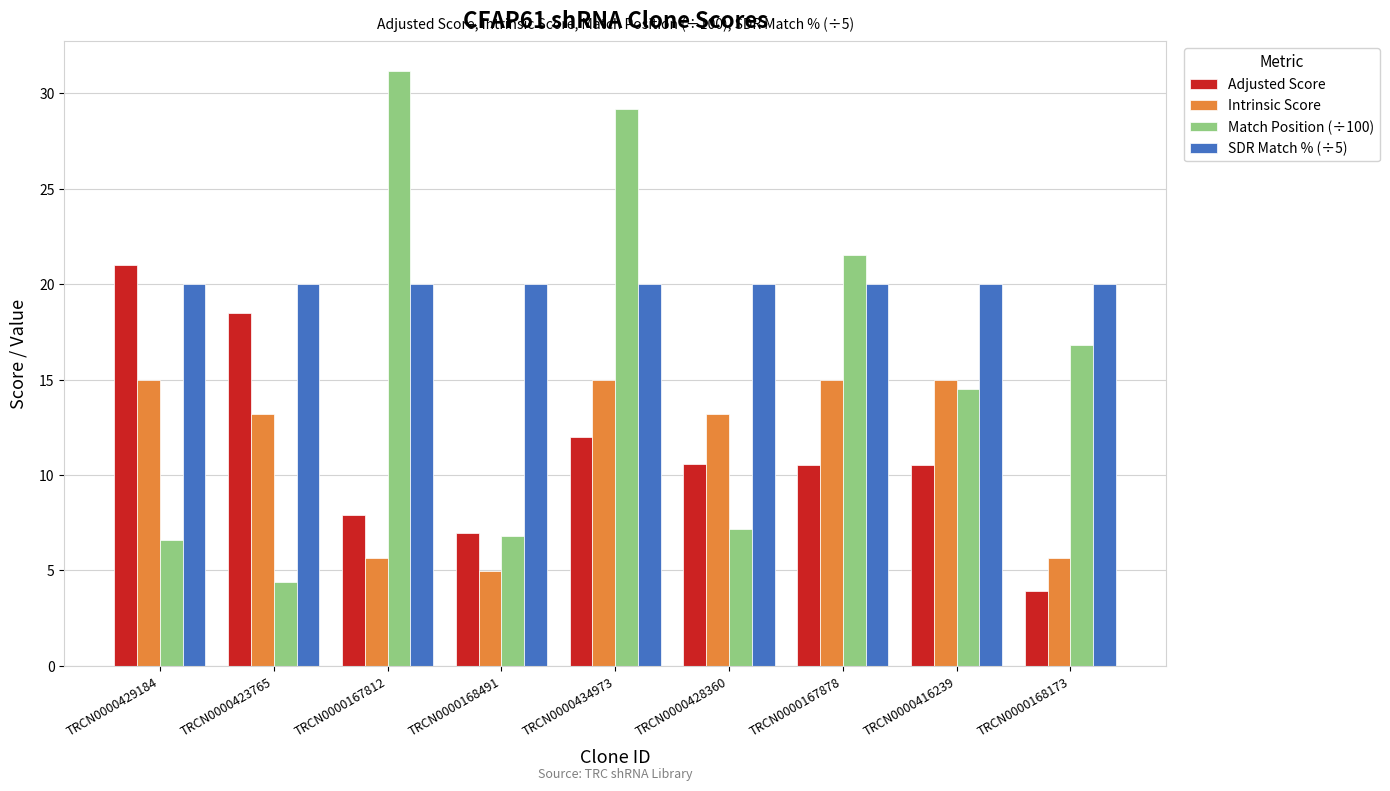

Is the value of SDR Match % (÷5) at TRCN0000416239 greater than the value of Intrinsic Score at TRCN0000434973?

Yes